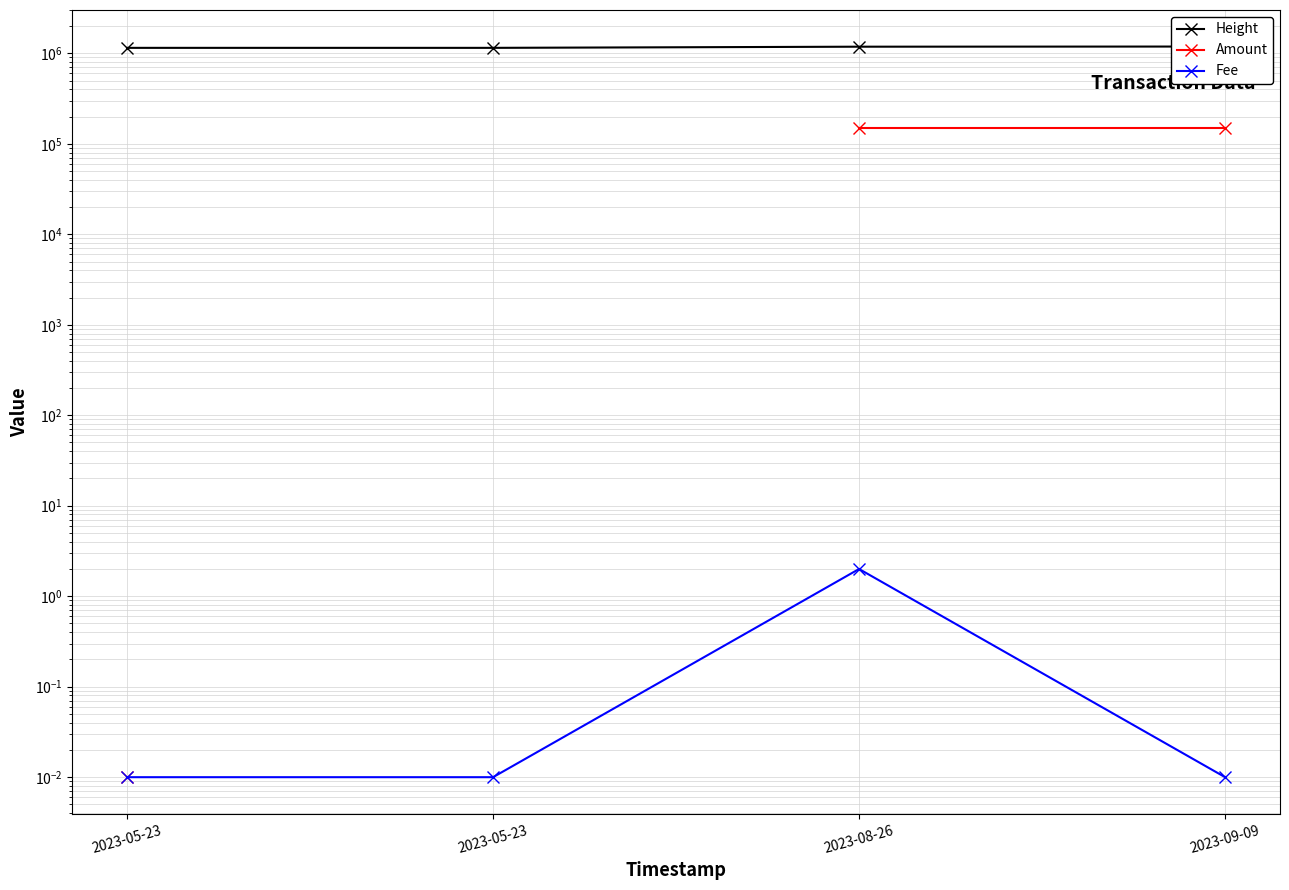

Does the chart display data point markers on the line(s)?

Yes